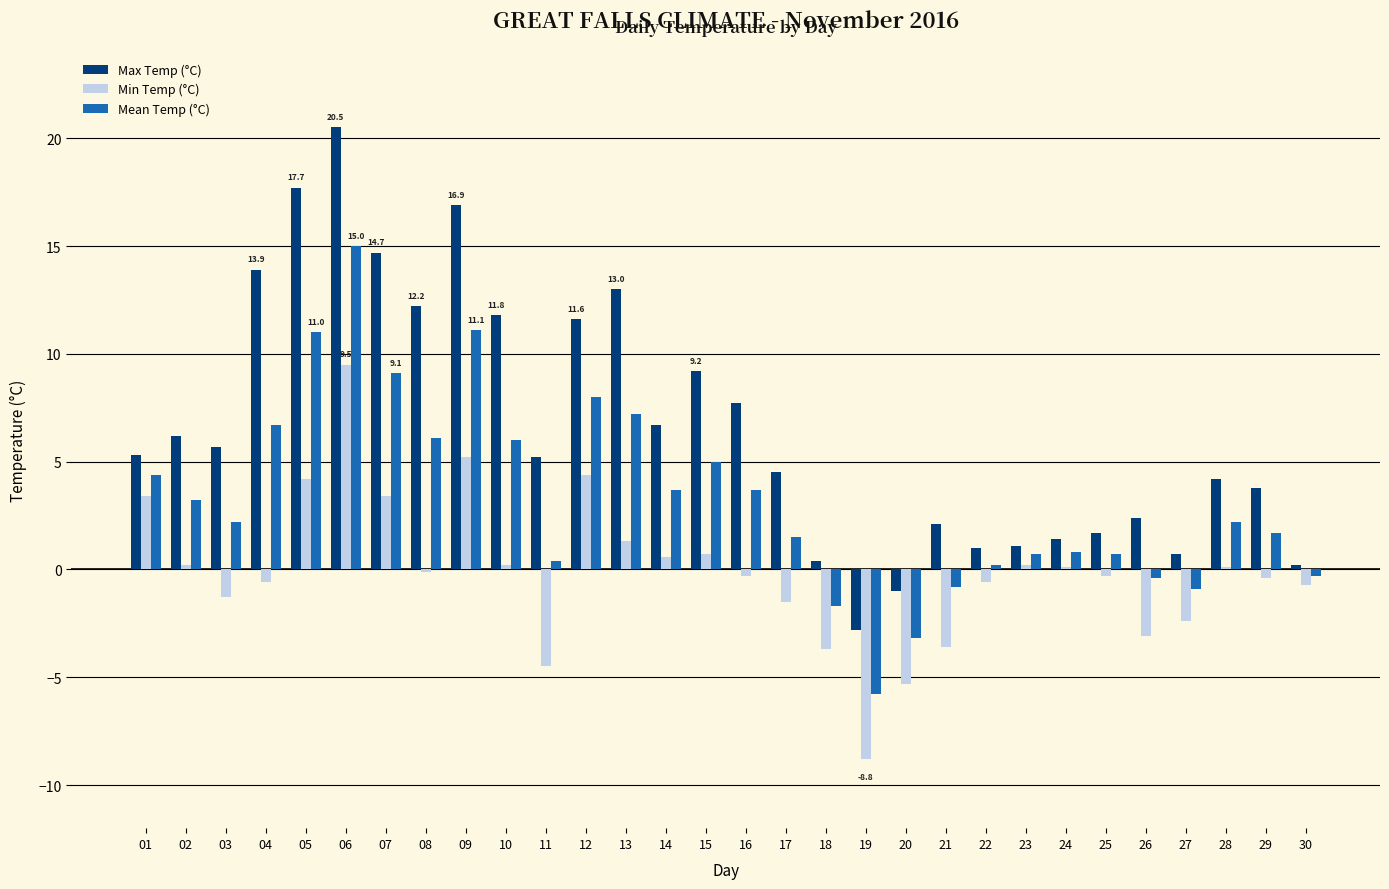

Which category has the highest value across all series?

06